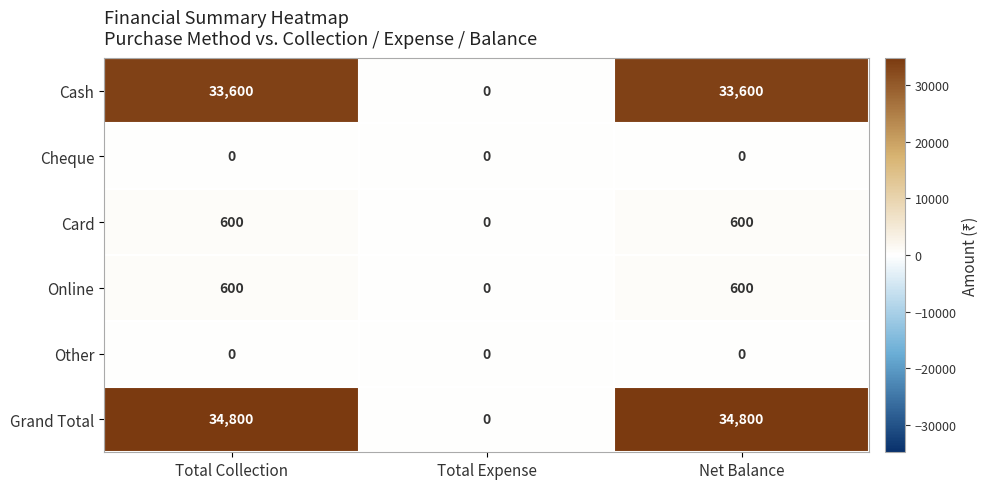

Which series has the largest total across all categories?

Grand Total